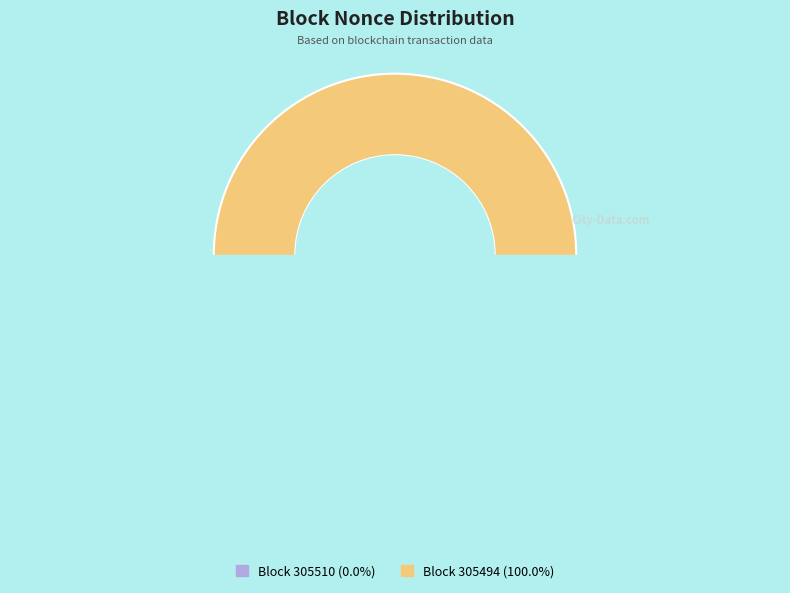

Count the number of slices in the pie.

2